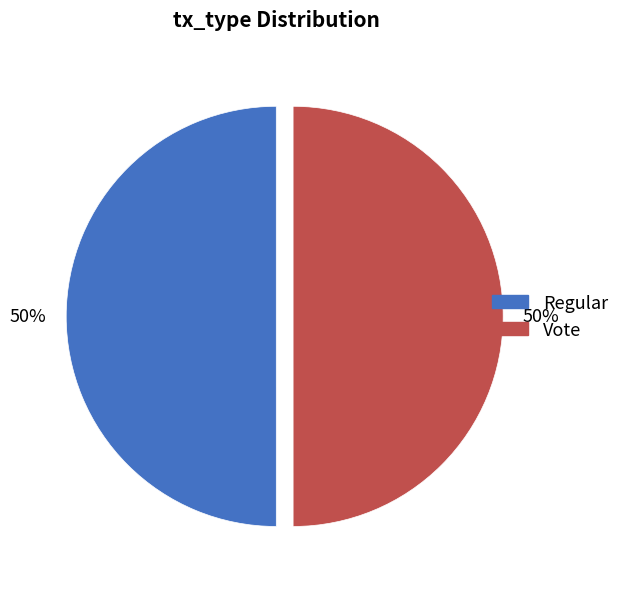

Do Vote and Regular together represent more than half of the pie?

Yes